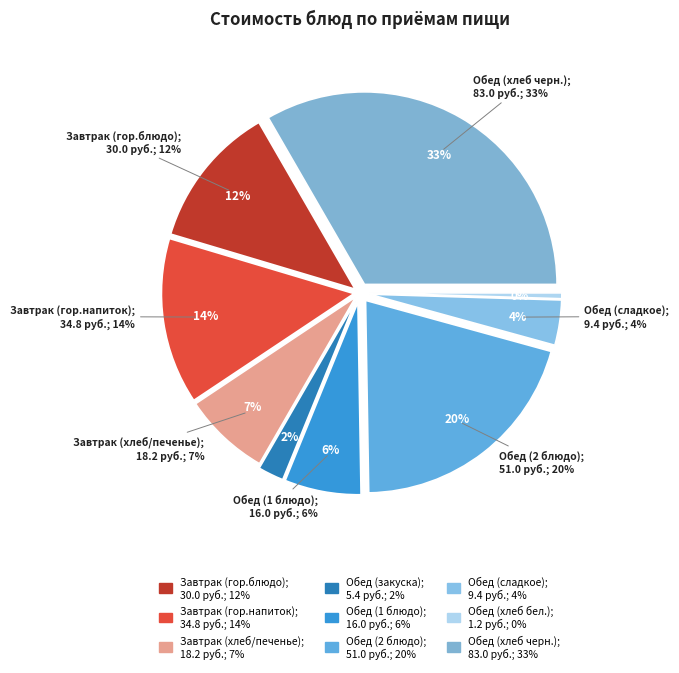

Approximately how many times larger is the value at Завтрак (хлеб/печенье) compared to Завтрак (гор.напиток)?

0.5